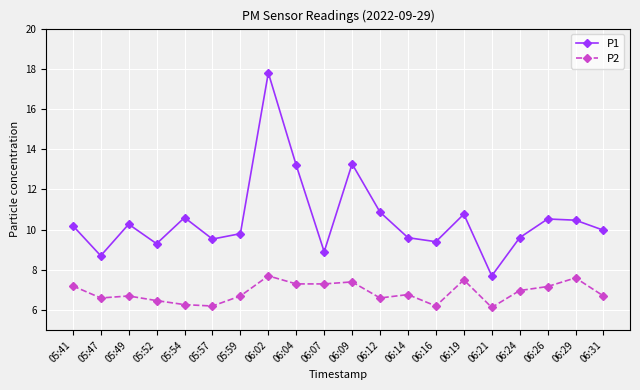

At which label does P1 first exceed 10?

05:41